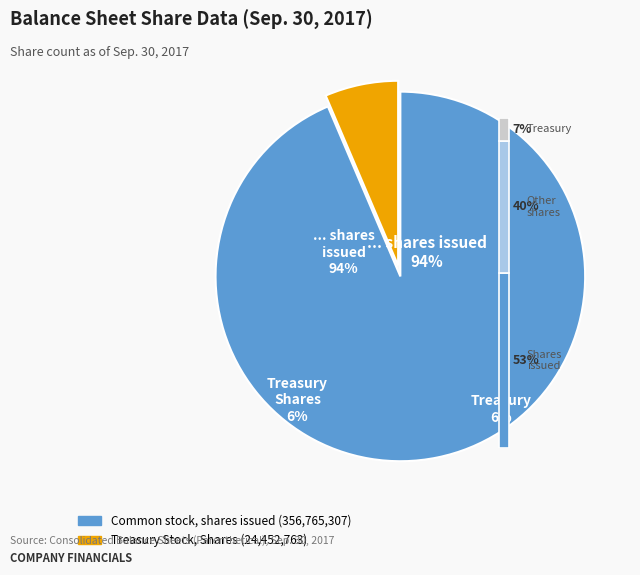

What percentage is the Treasury Stock, Shares slice, to the nearest percent?

6%